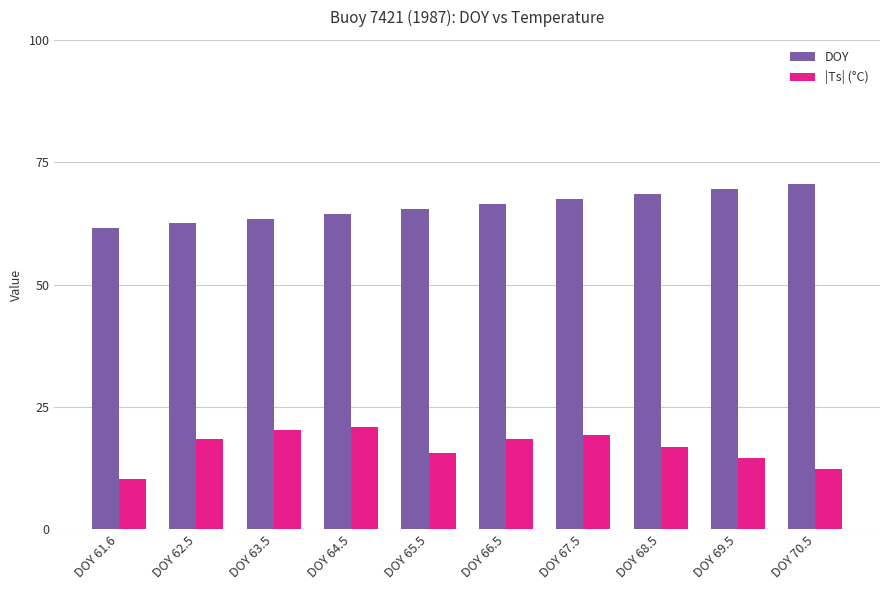

What is the spread (max minus min) of values at DOY 66.5?

48.0